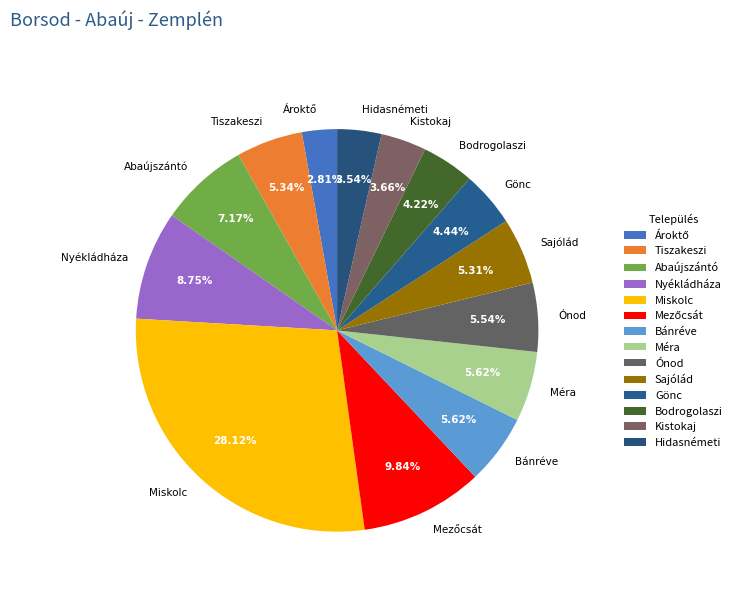

The Bodrogolaszi slice represents 4% of the pie. True or false?

True